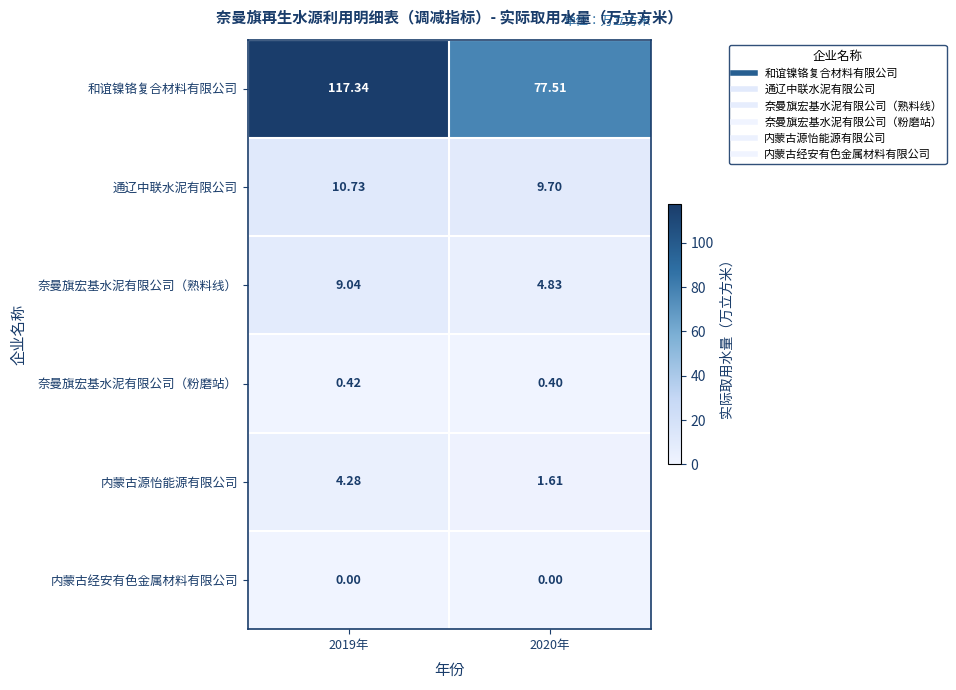

Which series has the largest total across all categories?

和谊镍铬复合材料有限公司